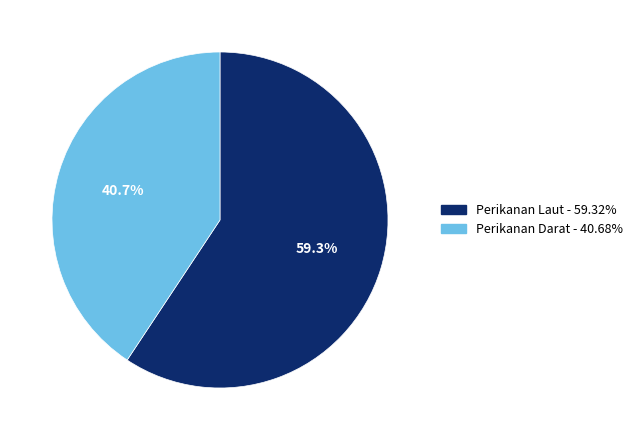

Combined, do Perikanan Darat and Perikanan Laut account for over 50%?

Yes